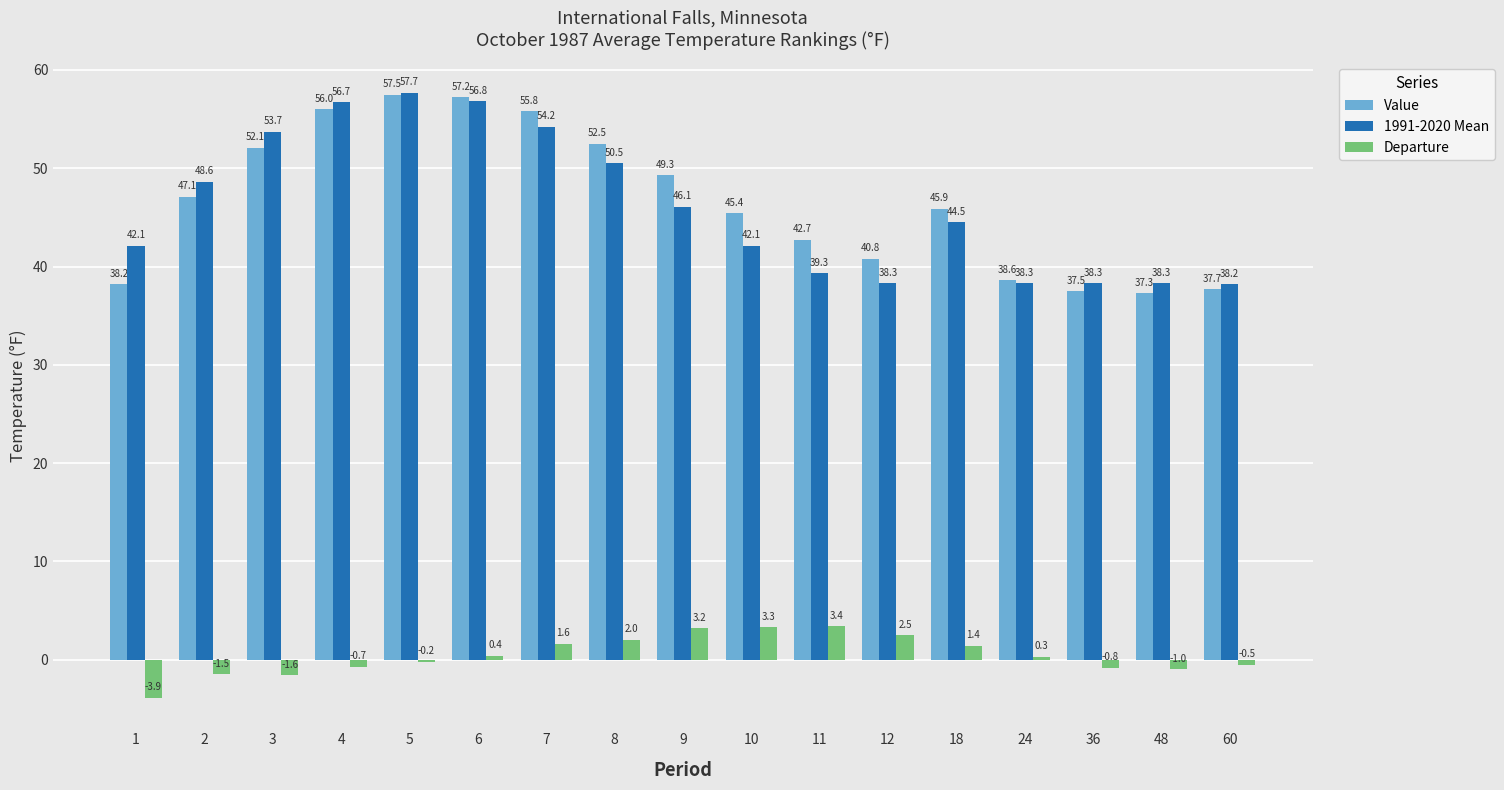

At which category is the sum across all series the highest?

5